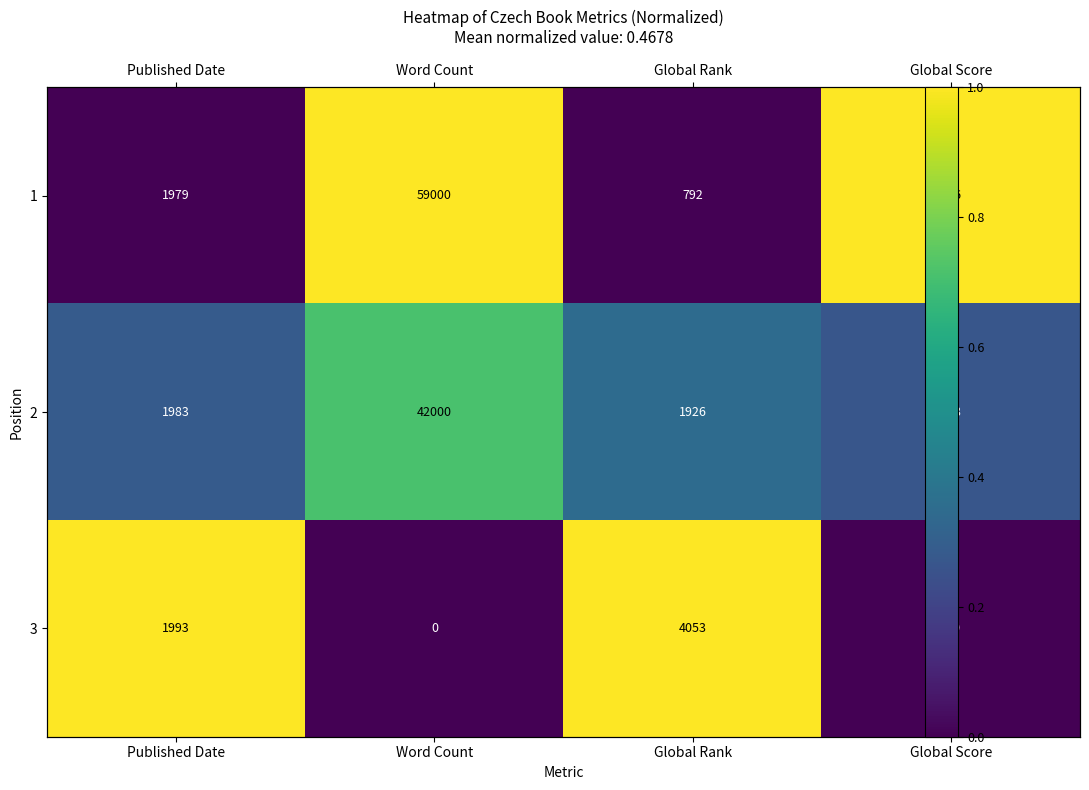

Between Global Rank and Global Score, which series saw the biggest shift?

1